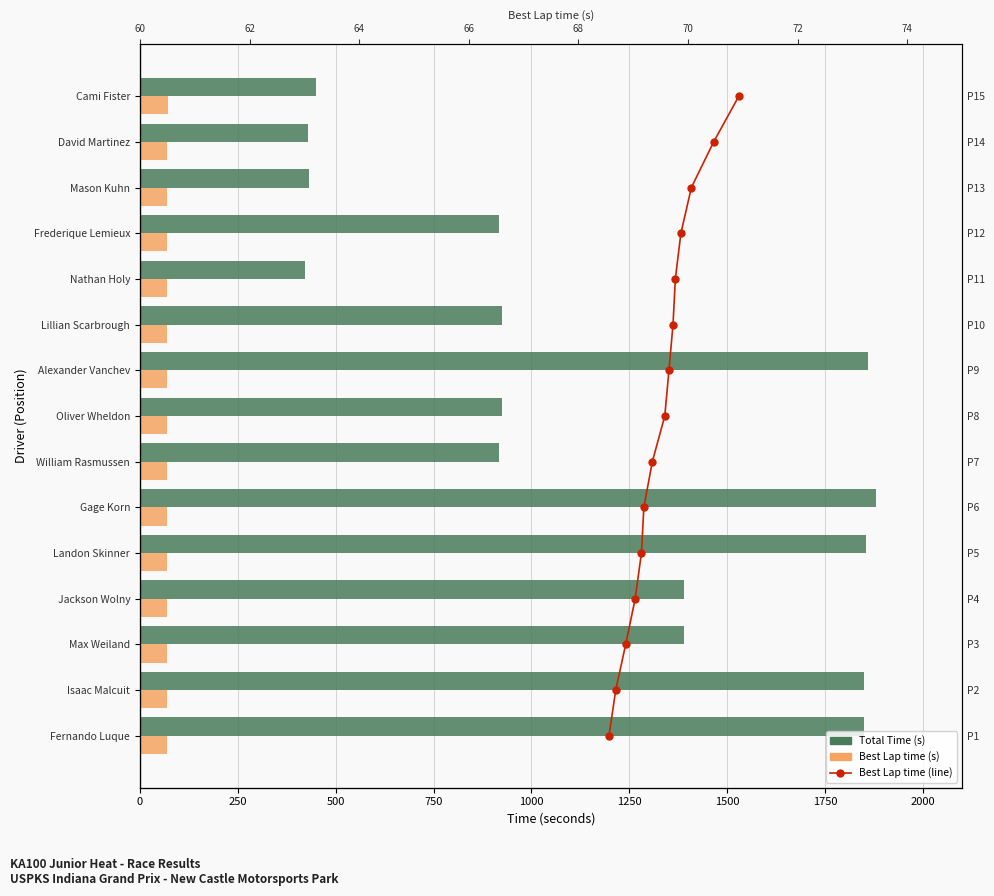

Which has a higher value, David Martinez or Max Weiland?

Max Weiland